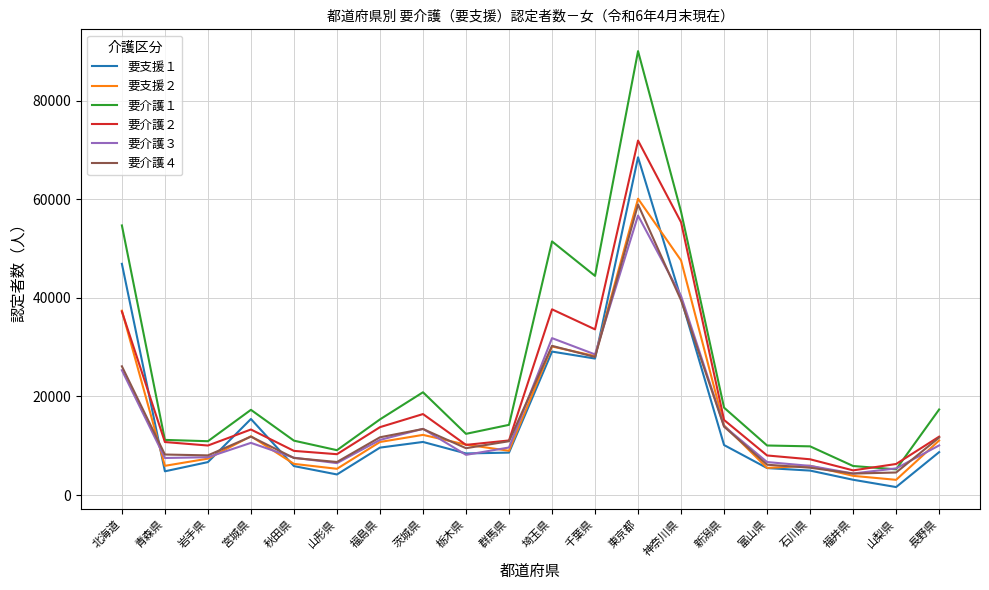

How many times do 要支援１ and 要介護２ cross each other?

3